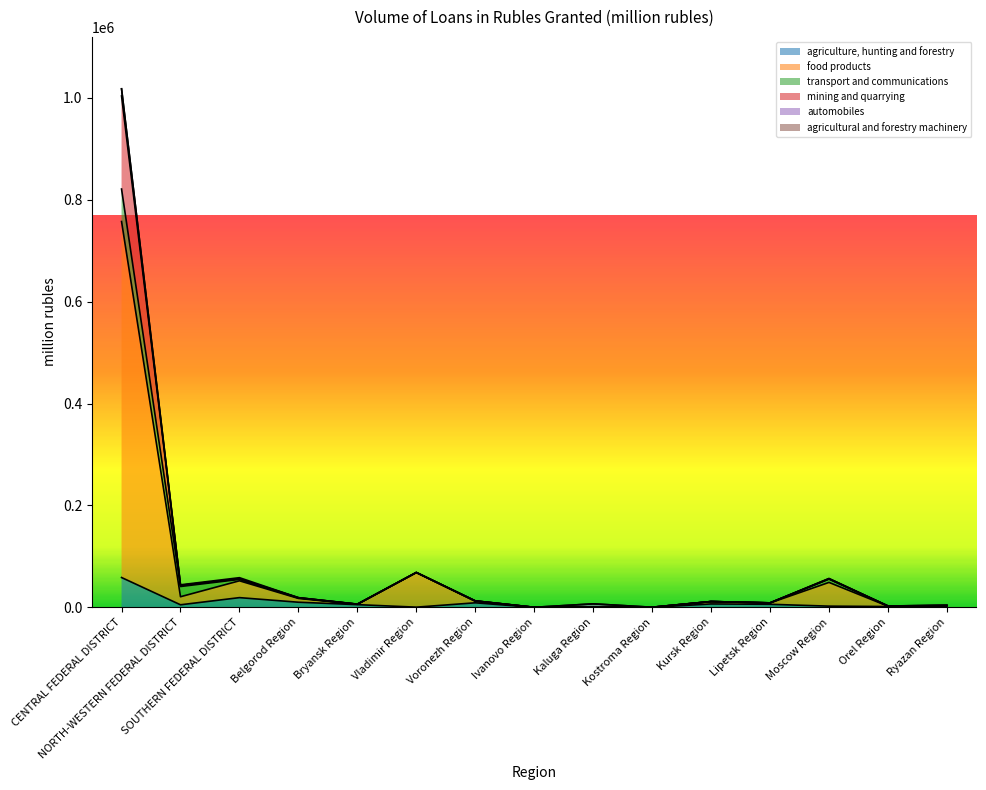

Where is agriculture, hunting and forestry nearest to the value 29295?

SOUTHERN FEDERAL DISTRICT